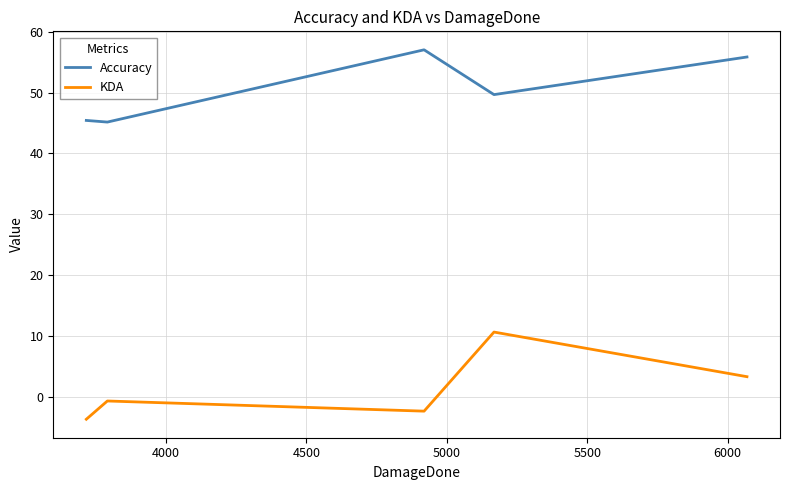

At how many categories does at least one series exceed 13?

5